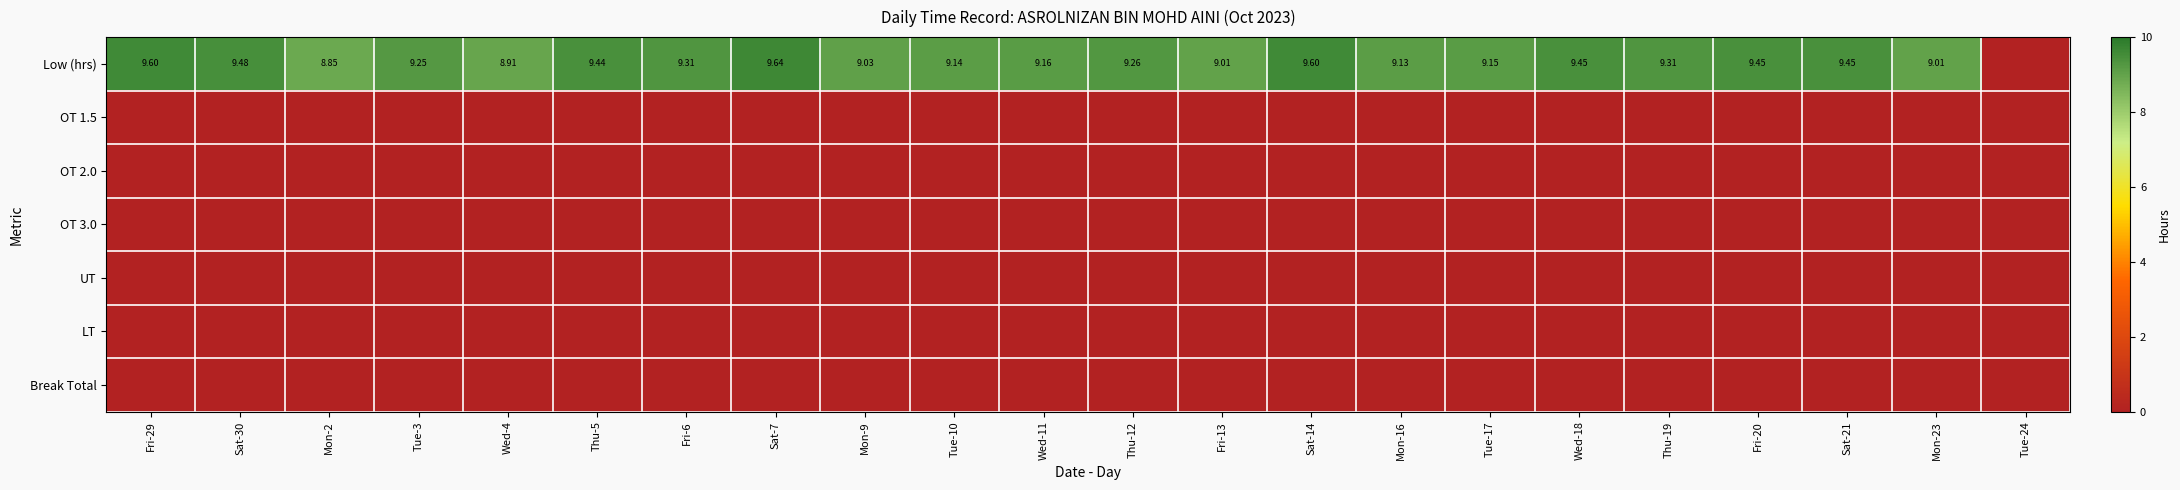

What is the difference between the highest and lowest values at Wed-4?

8.9